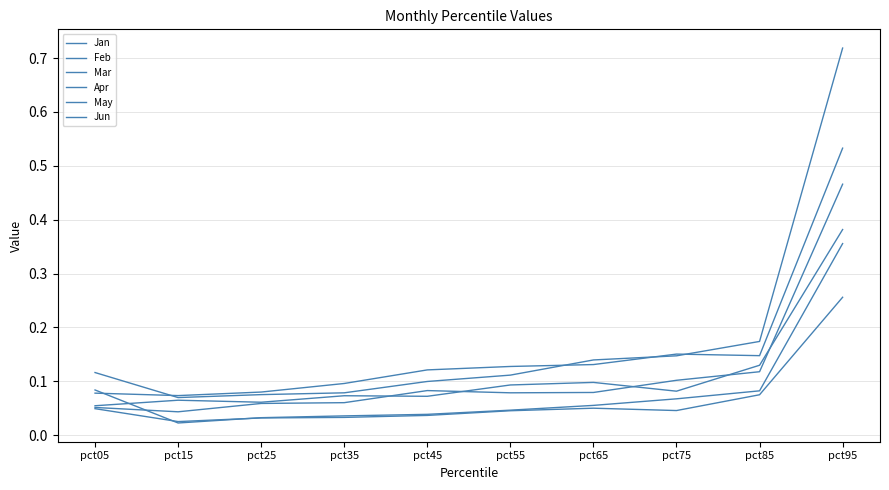

Does the chart have visible grid lines?

Yes